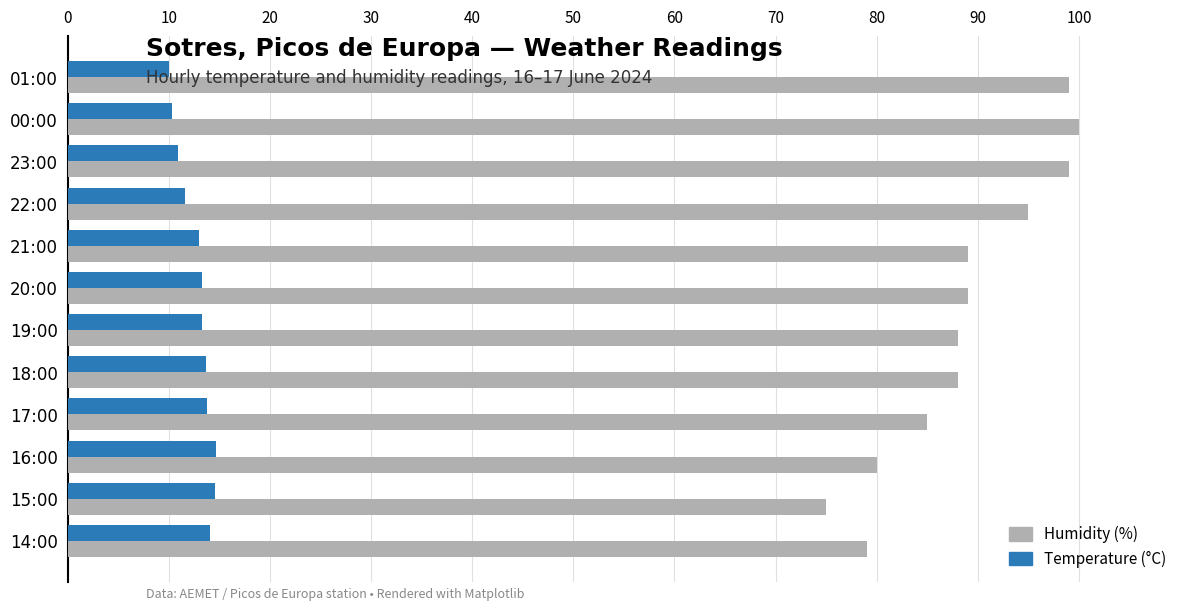

Which series has the widest spread of values?

Humidity (%)